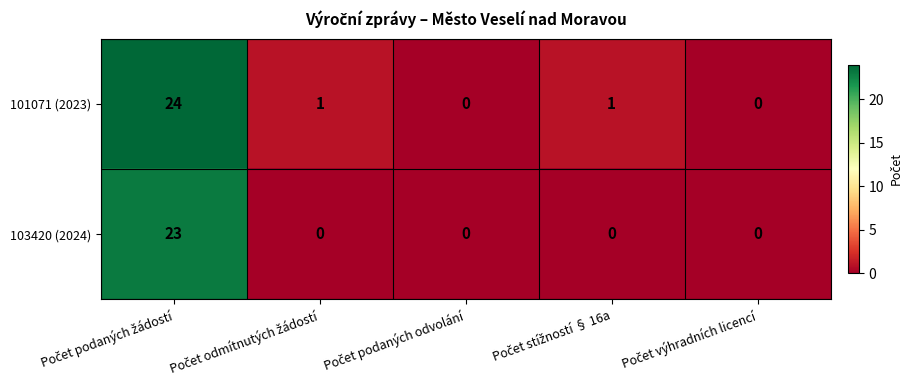

Reading right to left, transcribe all the data shown in this chart.

101071 (2023): 0	1	0	1	24
103420 (2024): 0	0	0	0	23